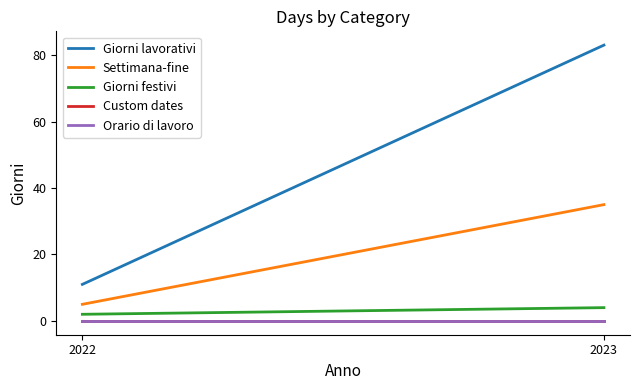

At which category is the sum across all series the highest?

2023